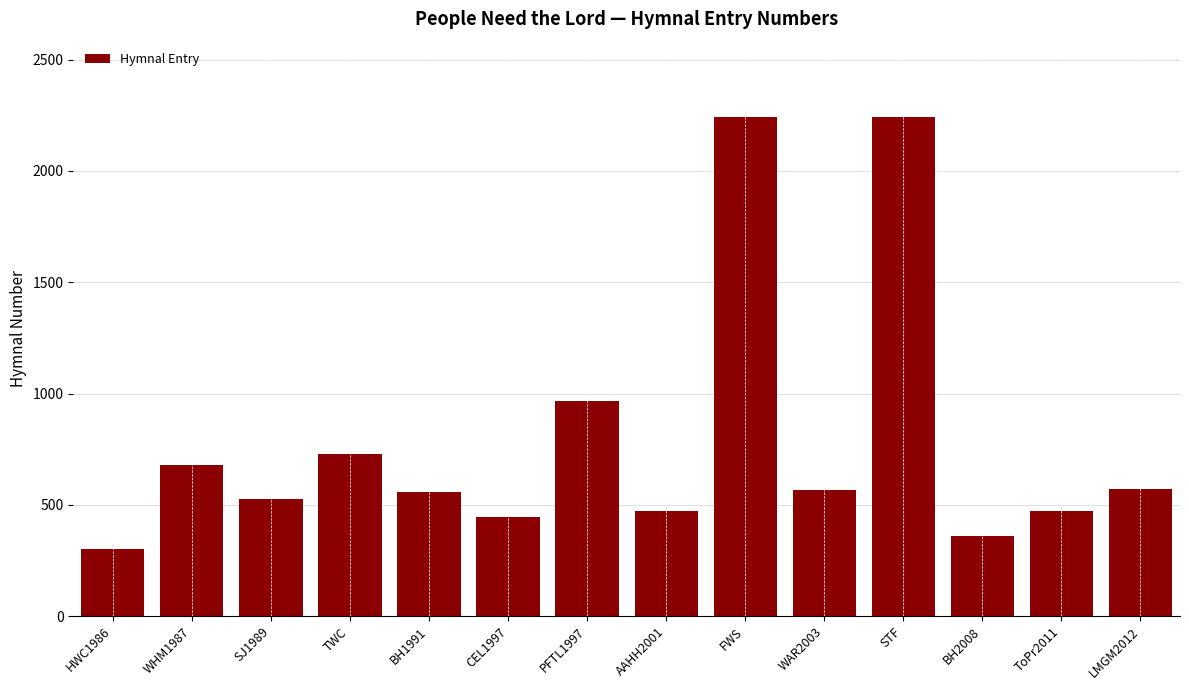

Which has a higher value, PFTL1997 or CEL1997?

PFTL1997